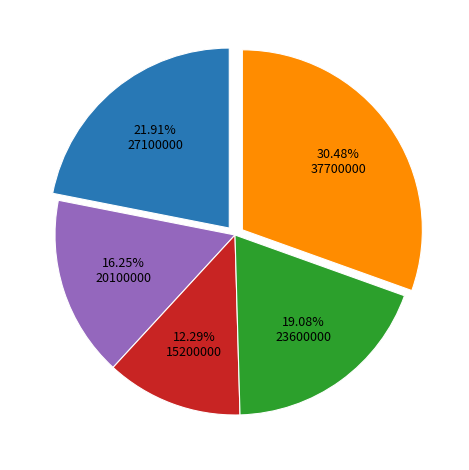

Is there any slice that represents more than half of the pie?

No